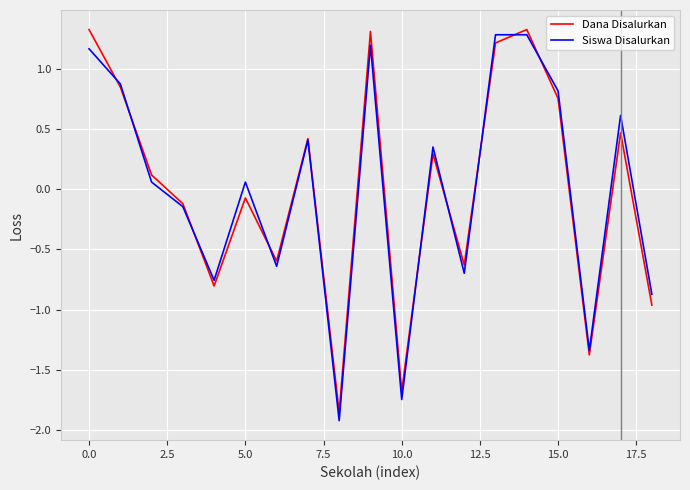

True or false: Dana Disalurkan has more than 2 points higher than both neighbors.

True